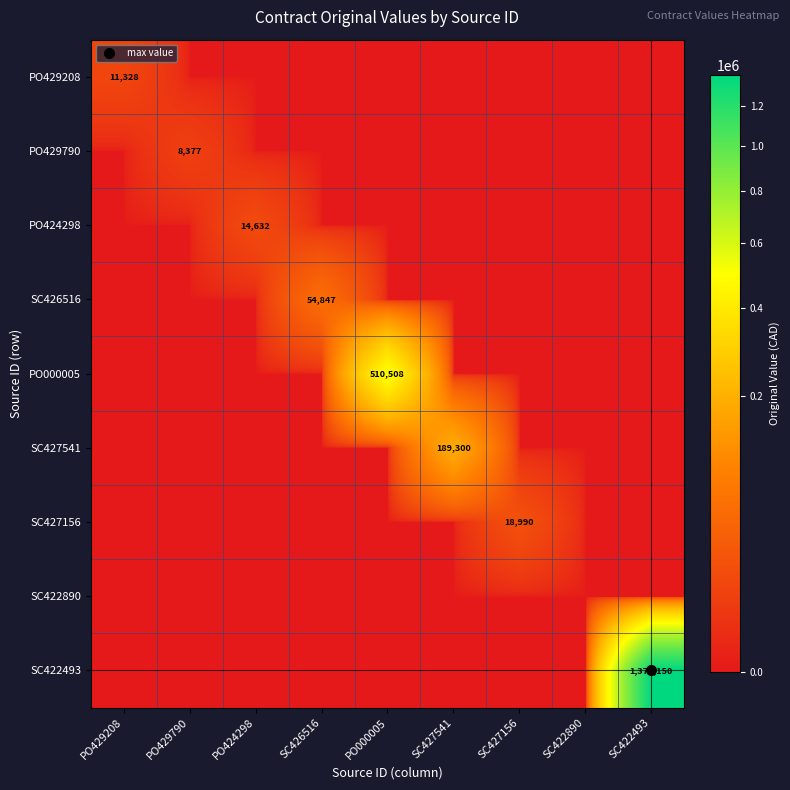

At how many categories does at least one series exceed 492912?

2